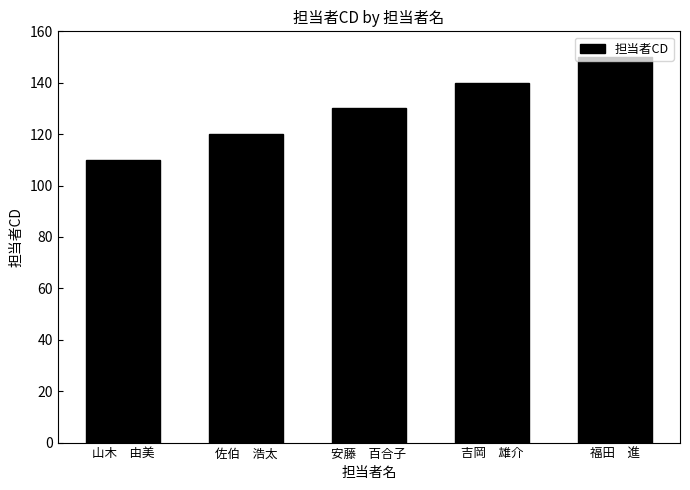

List the labels in order of value, largest first.

福田　進, 吉岡　雄介, 安藤　百合子, 佐伯　浩太, 山木　由美